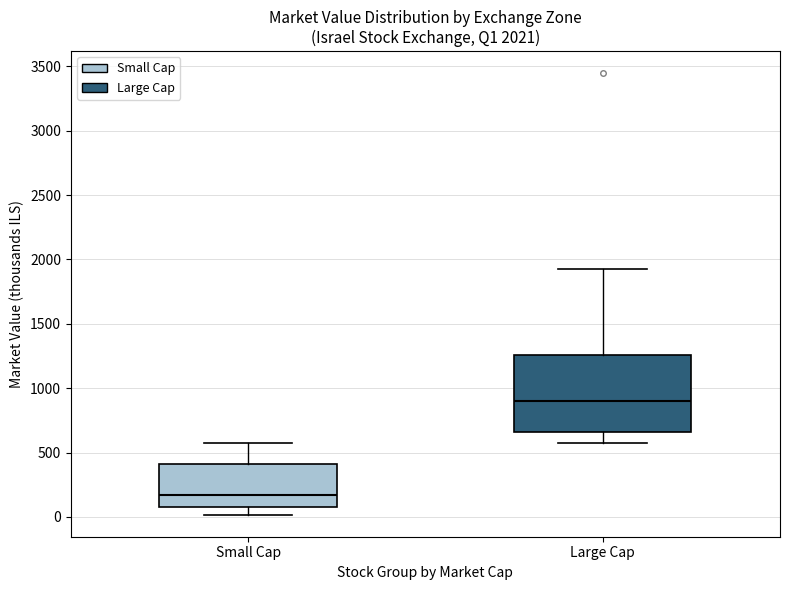

Which box's median line is the lowest?

Small Cap